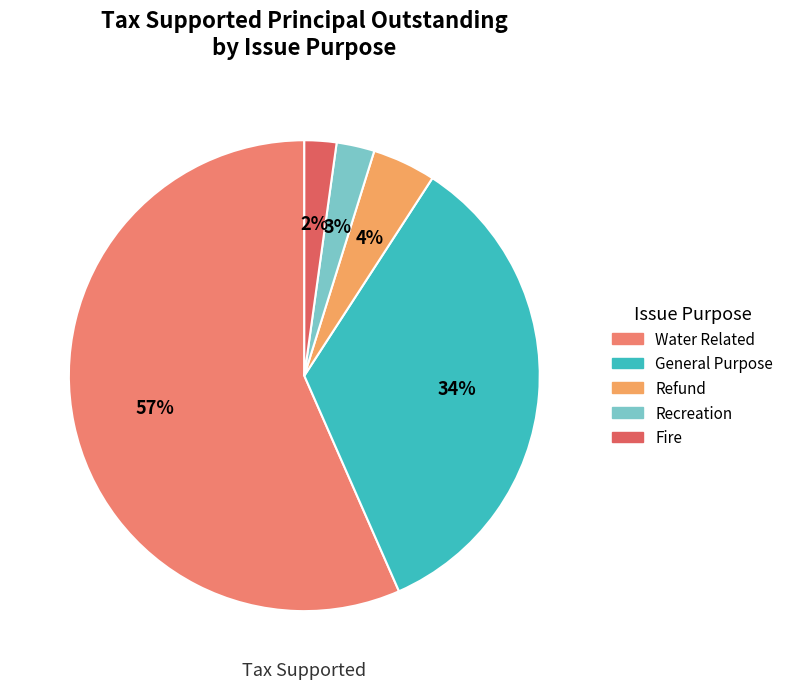

What is the change in value from General Purpose to Recreation?

-43955000